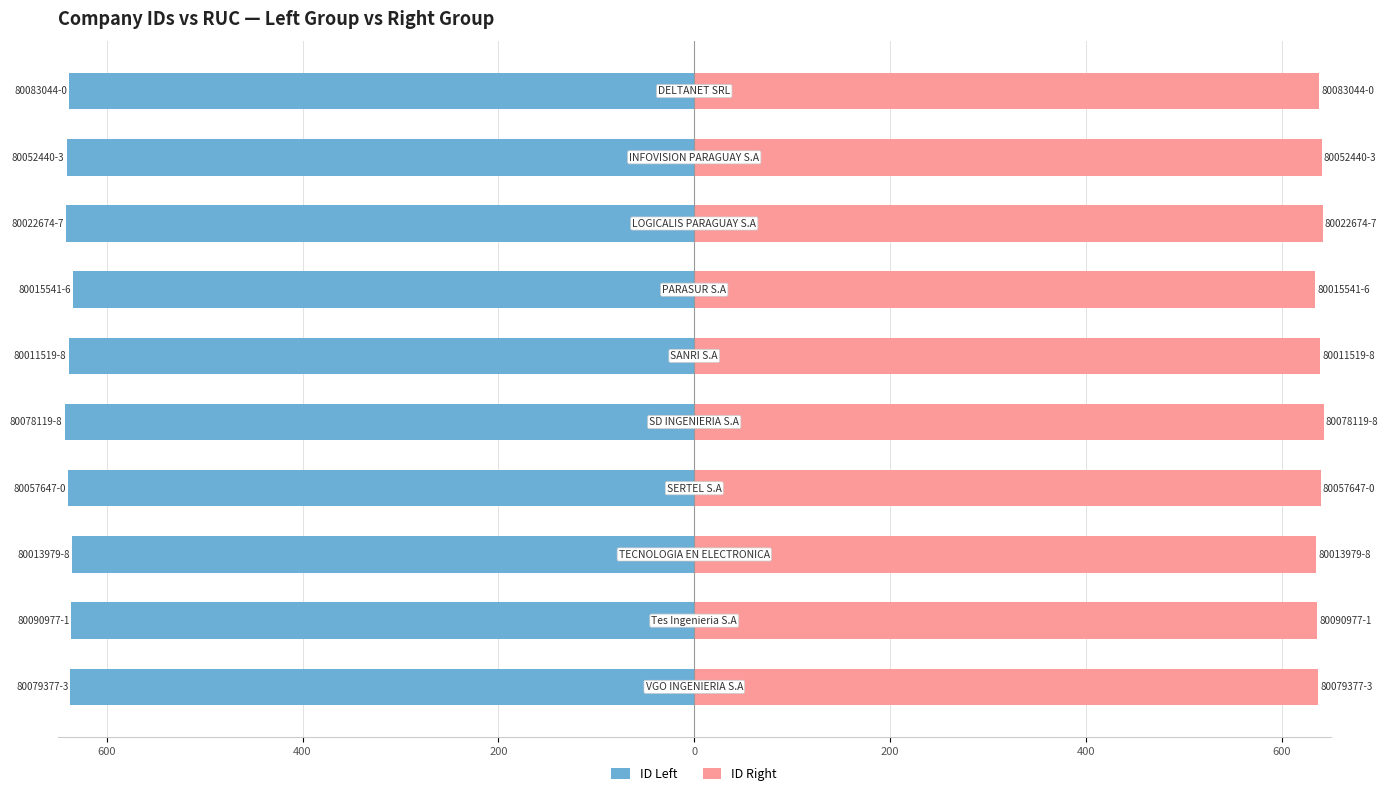

At how many categories does at least one series exceed -178?

10